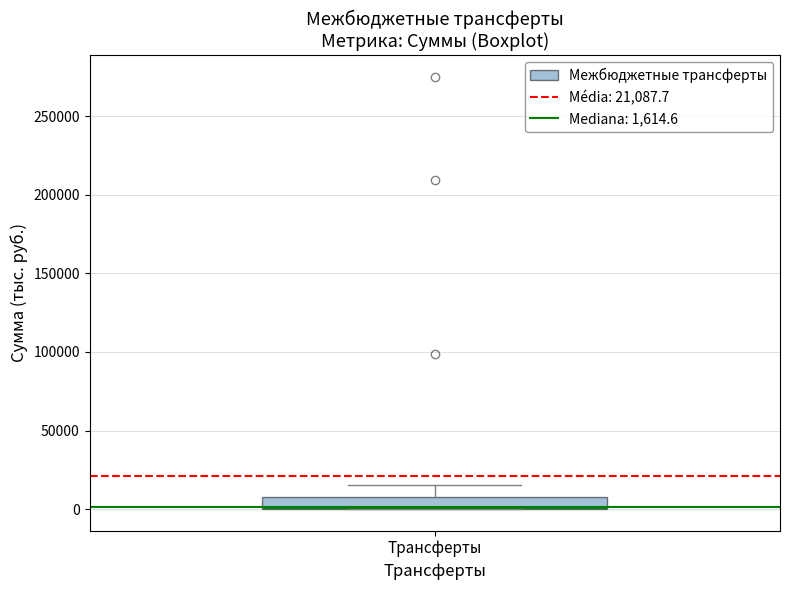

Read this box plot against the y-axis: the position of the median line, the range covered by the box, and the ends of both whiskers. The values are not printed on the chart, so give them approximately, as read against the axis.

median 0 (just above the box's lower edge), box 0 to 10000, whiskers 0 to 15000